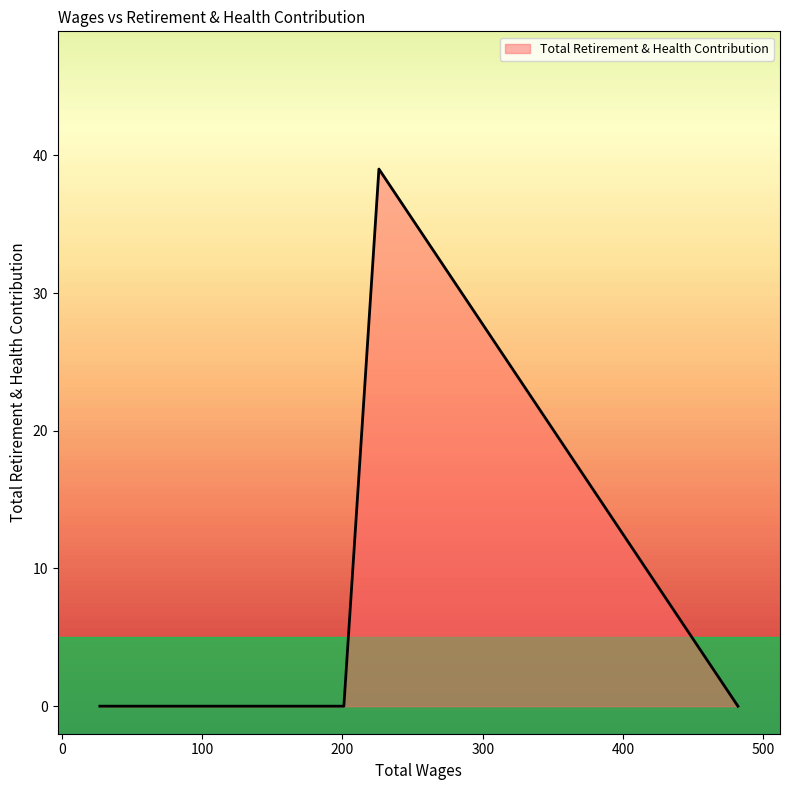

What is the difference between the maximum and second lowest values?

39